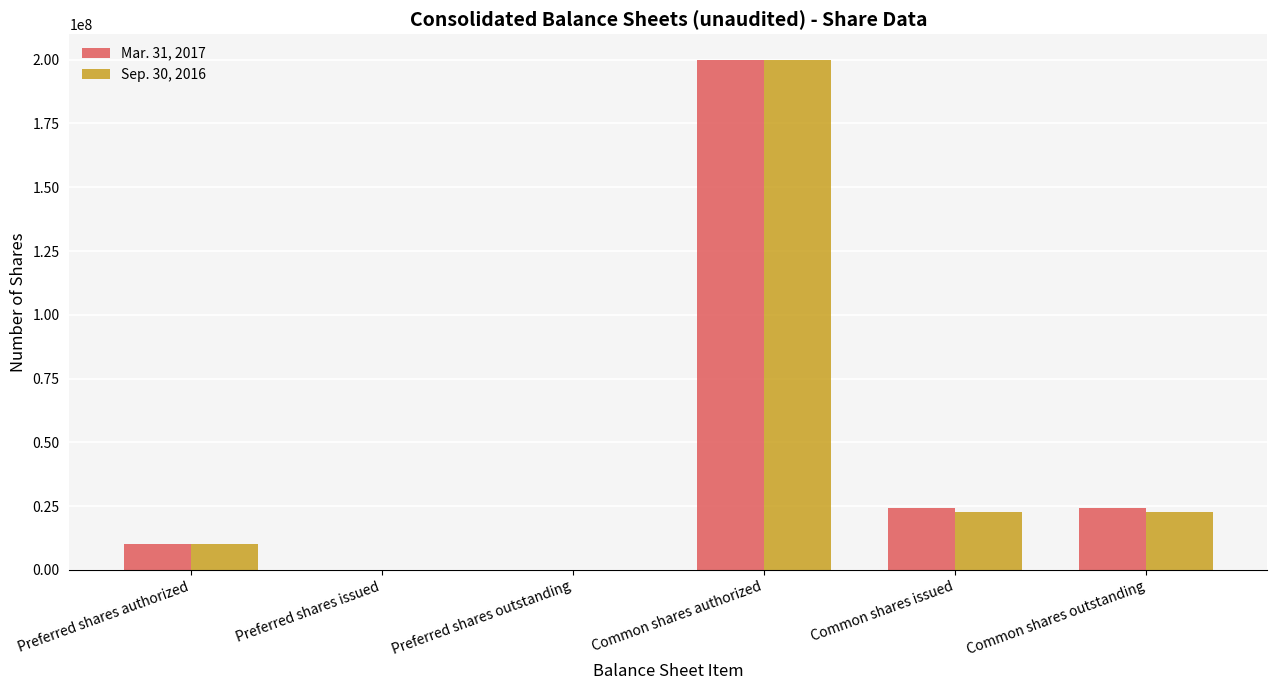

True or false: Mar. 31, 2017 has a value of 24099951 at Common shares issued.

True